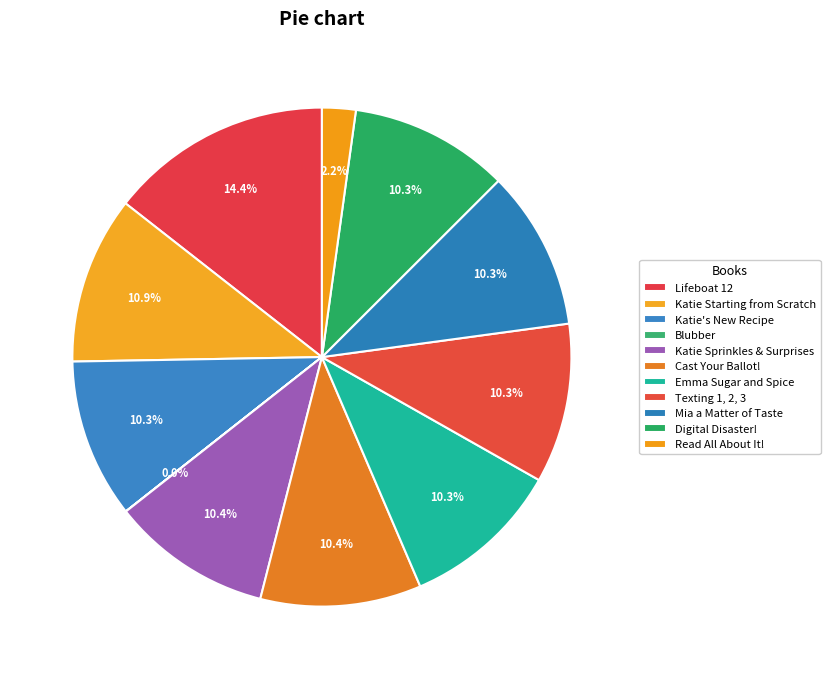

How many segments does this pie chart have?

11